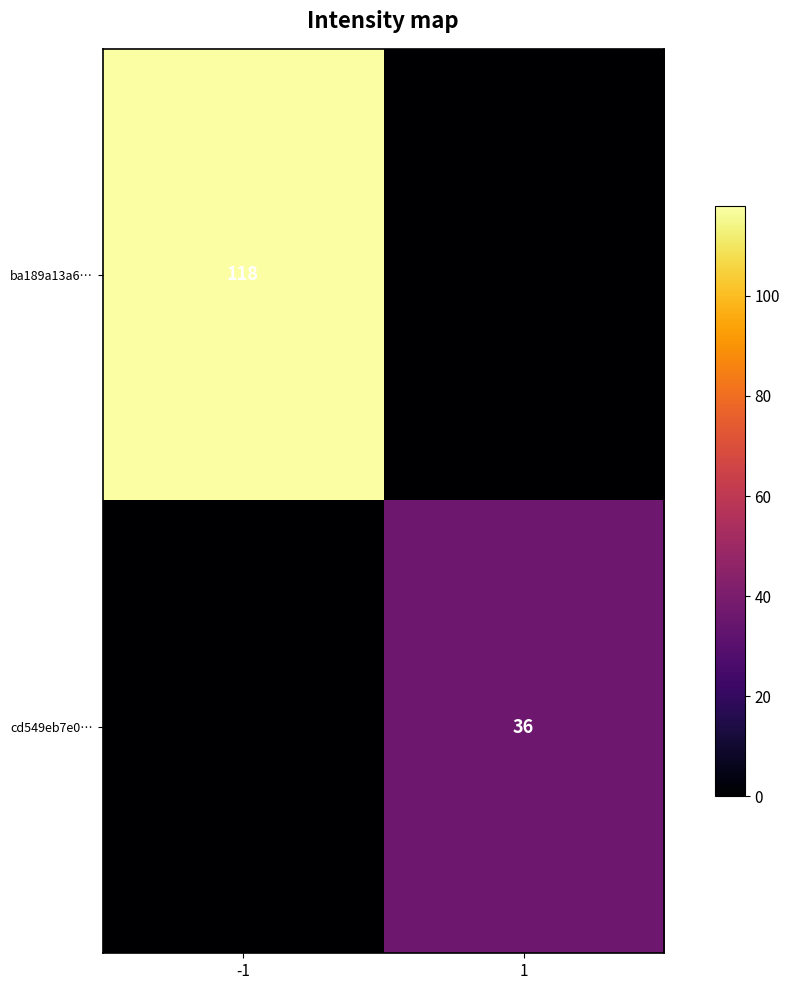

The value of ba189a13a6… at -1 is 118. True or false?

True